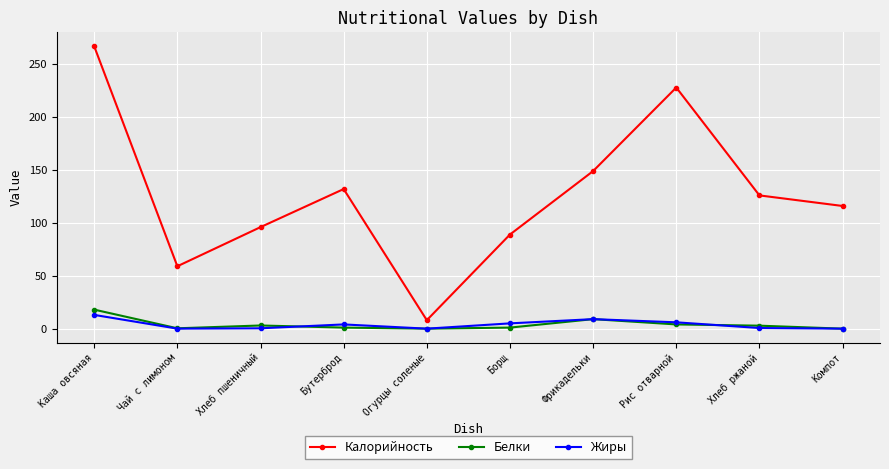

What is the approximate value of Белки at Каша овсяная?

18.0